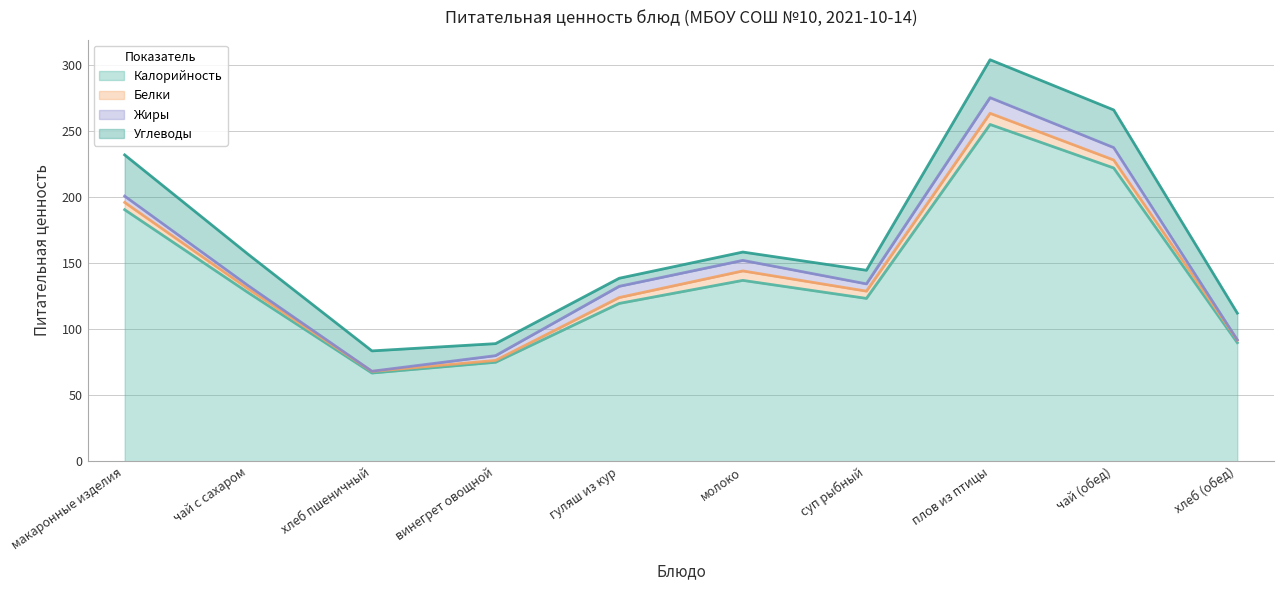

True or false: Белки and Жиры cross at least once.

True